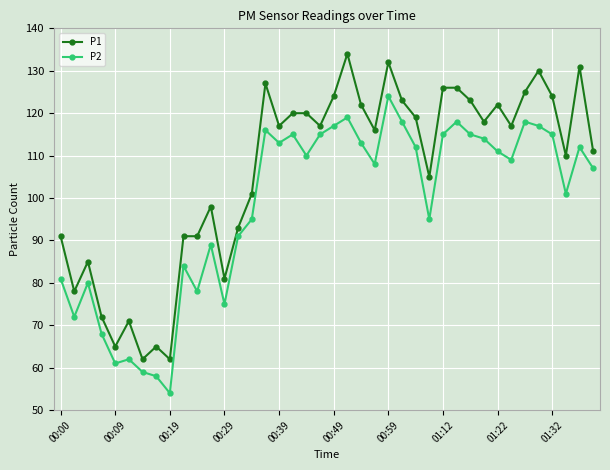

List the series in order of their peak value, lowest first.

P2, P1